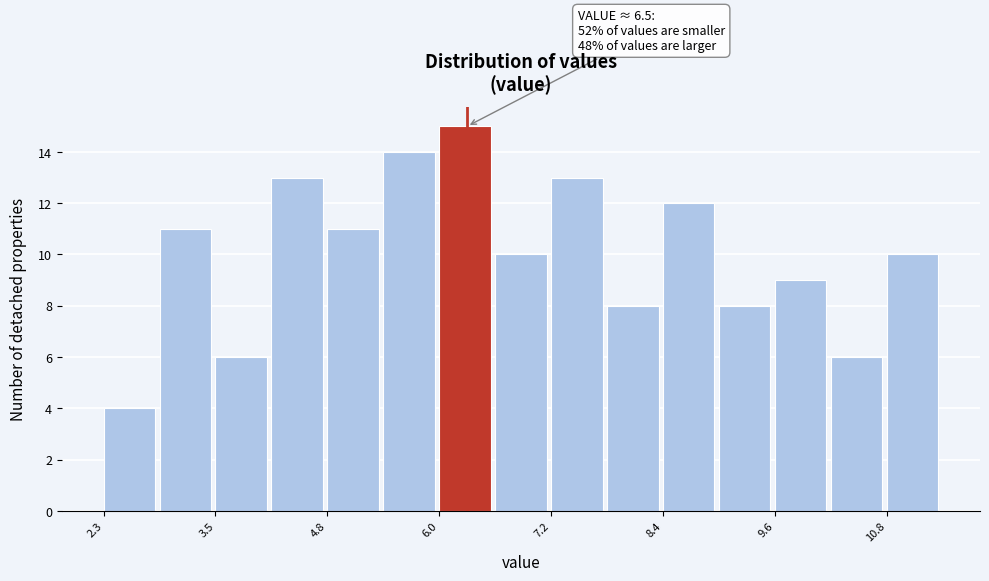

Read against the x-axis, roughly where is the centre of the tallest bar?

6.2